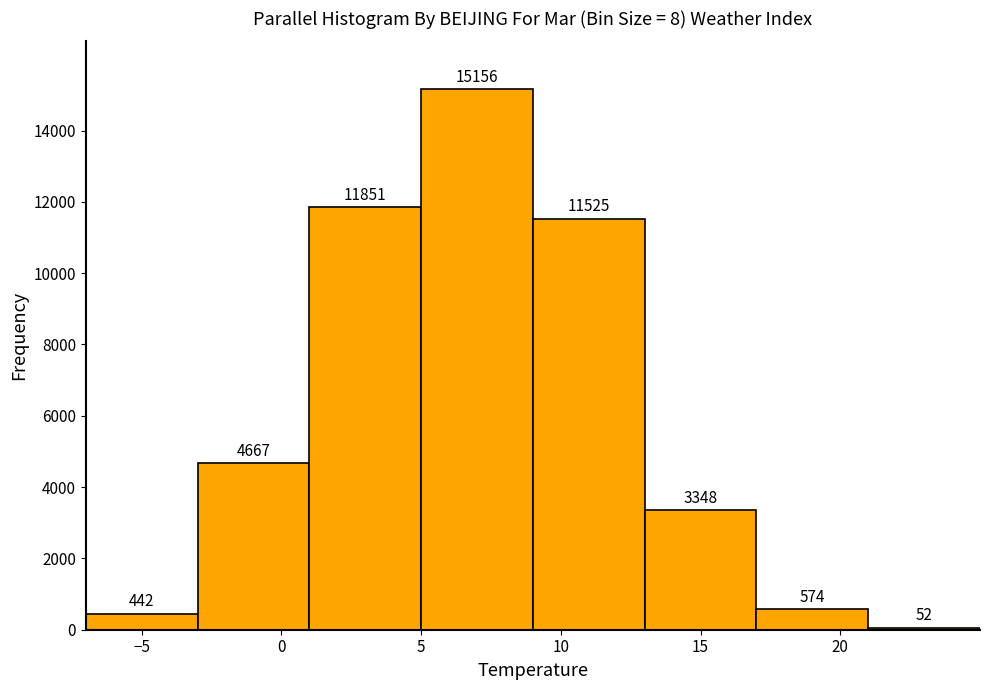

How tall is the bar that spans 21 to 25 on the x-axis?

52